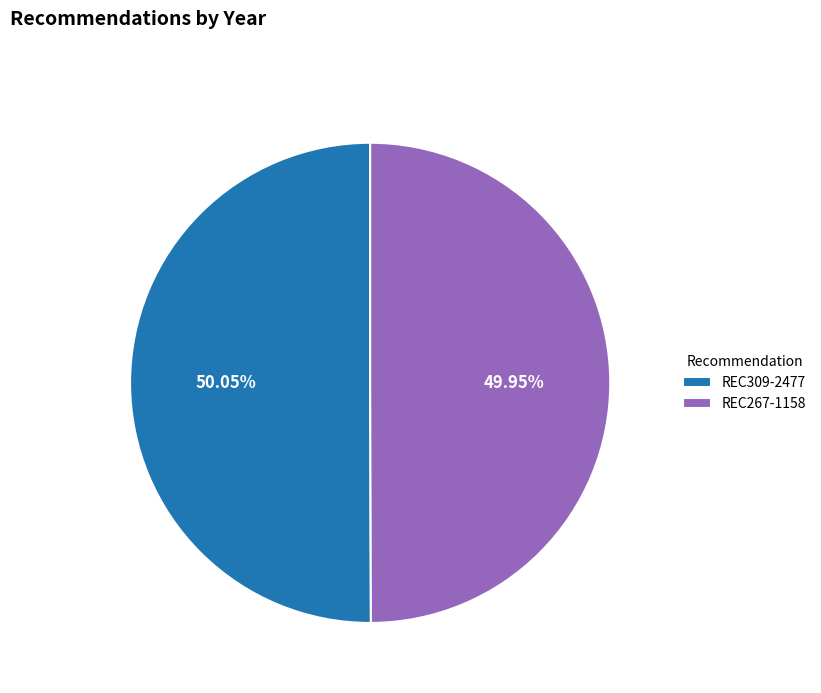

Combined, do REC267-1158 and REC309-2477 account for over 50%?

Yes